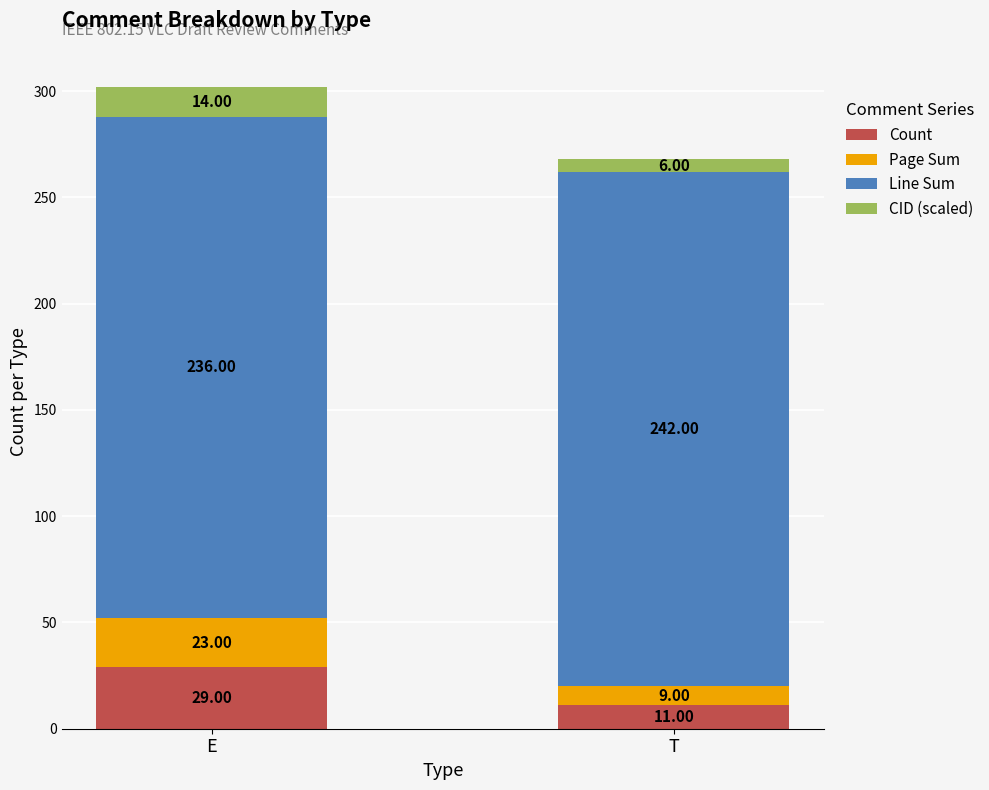

Are the bars grouped side by side (vs. stacked)?

No